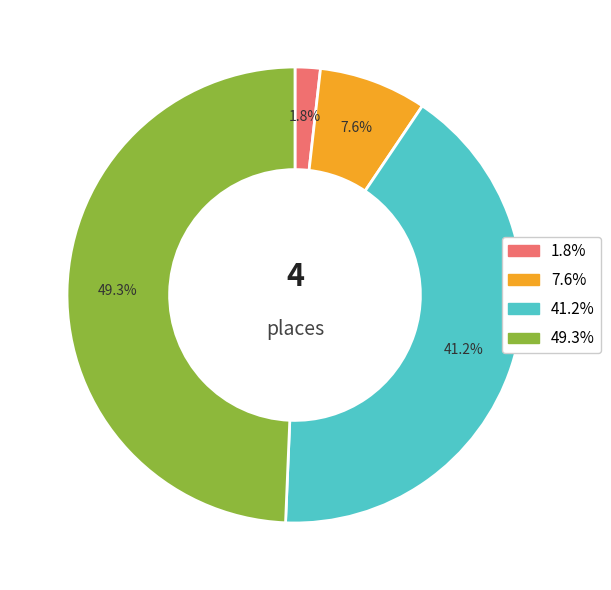

Is there a majority slice in this chart?

No